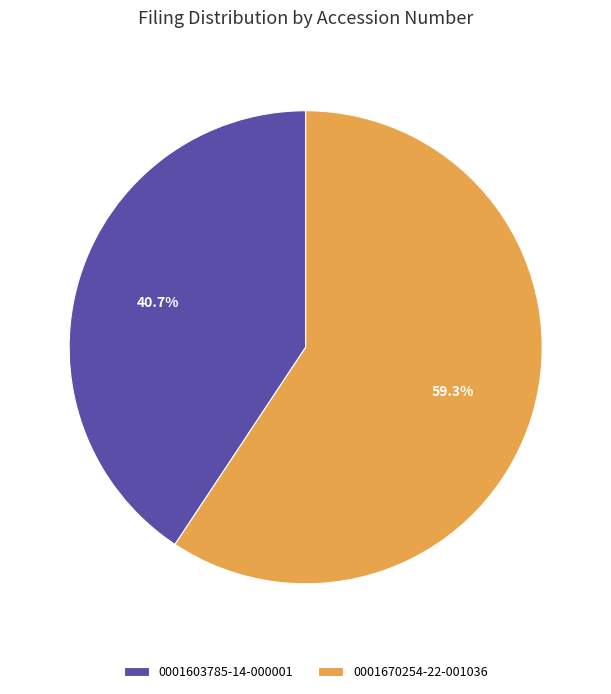

Combined, do 0001603785-14-000001 and 0001670254-22-001036 account for over 50%?

Yes